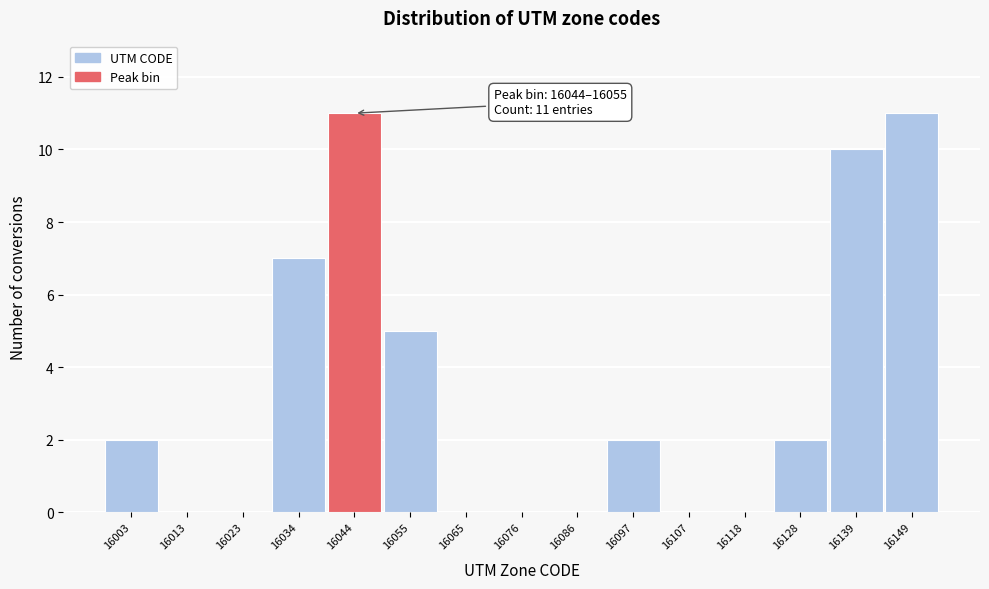

Reading left to right, list all the values displayed in this chart.

16003=2	16013=0	16023=0	16034=7	16044=11	16055=5	16065=0	16076=0	16086=0	16097=2	16107=0	16118=0	16128=2	16139=10	16149=11